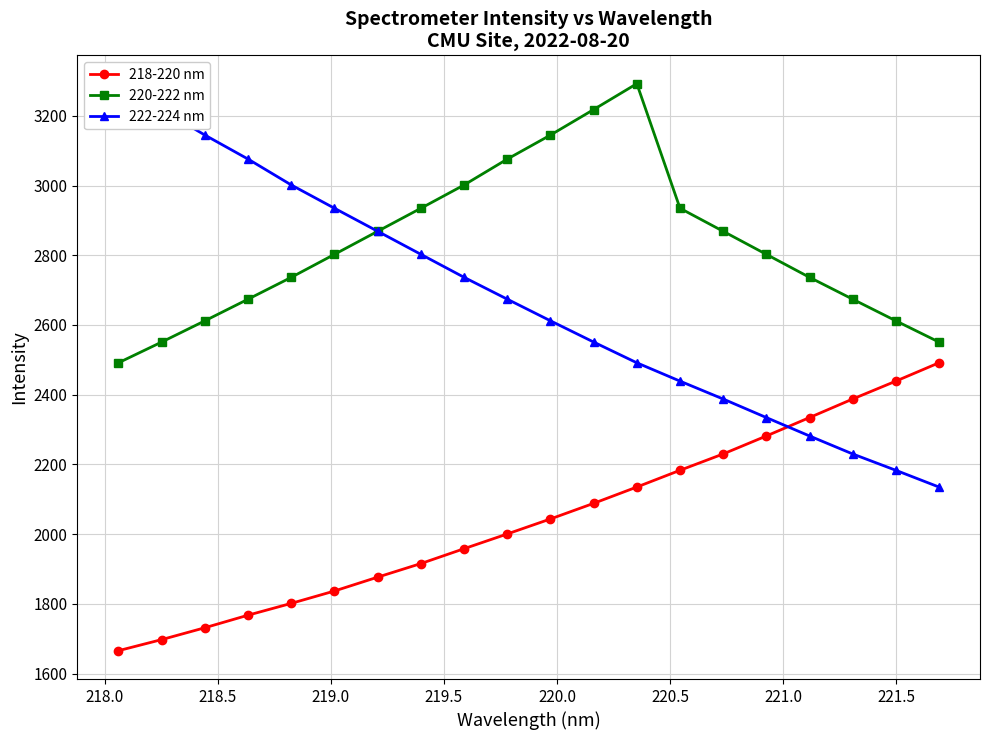

True or false: 220-222 nm and 218-220 nm intersect in this chart.

False